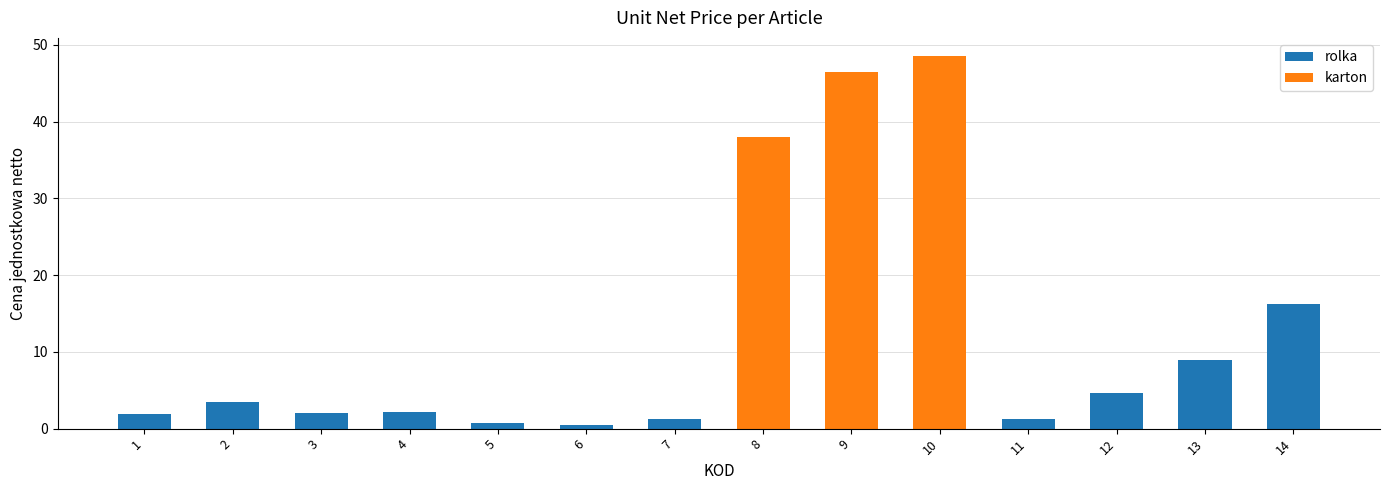

The rolka series shows 0.0 at 10. True or false?

True